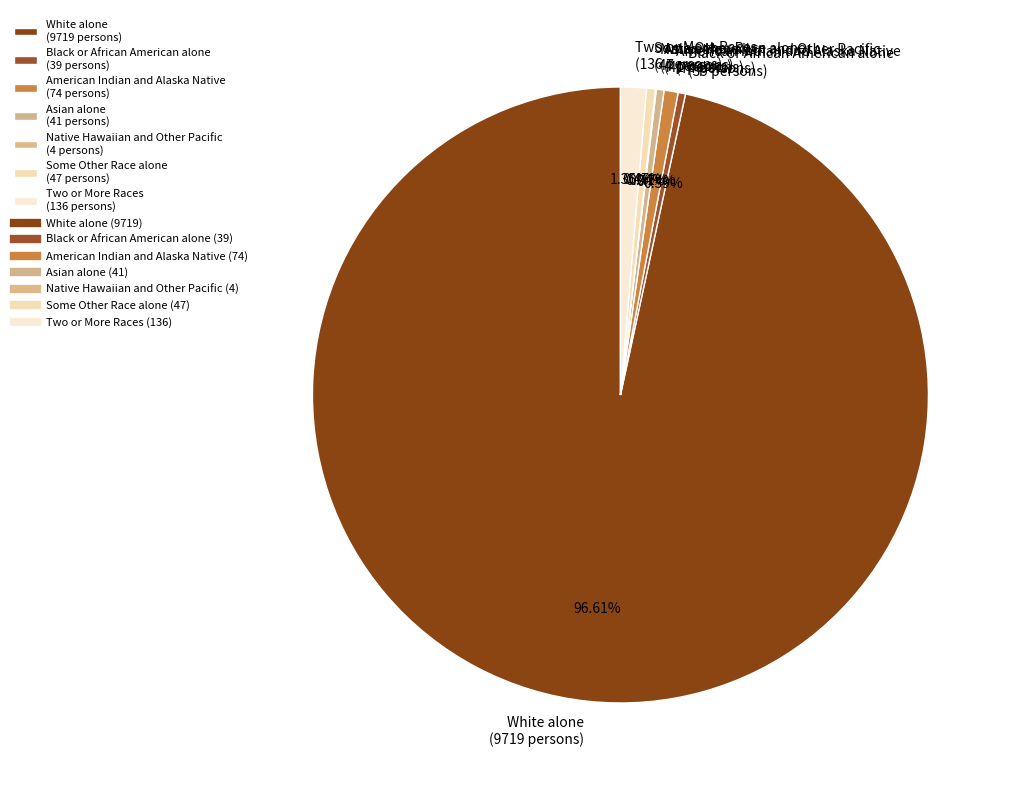

Do White alone and Two or More Races together represent more than half of the pie?

Yes